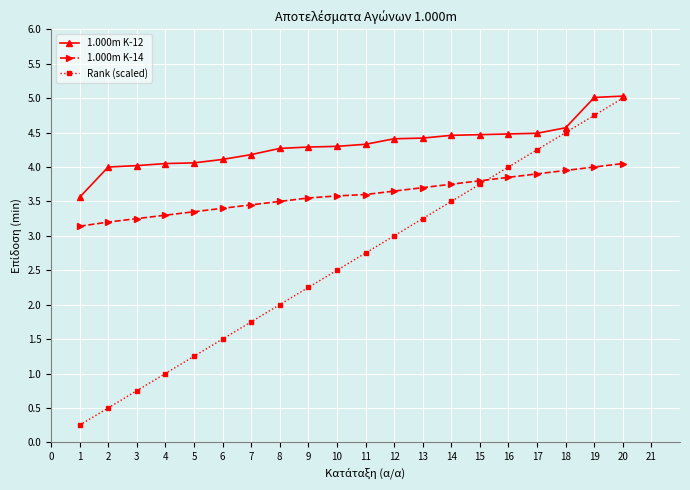

True or false: 1.000m K-14 and 1.000m K-12 cross at least once.

False